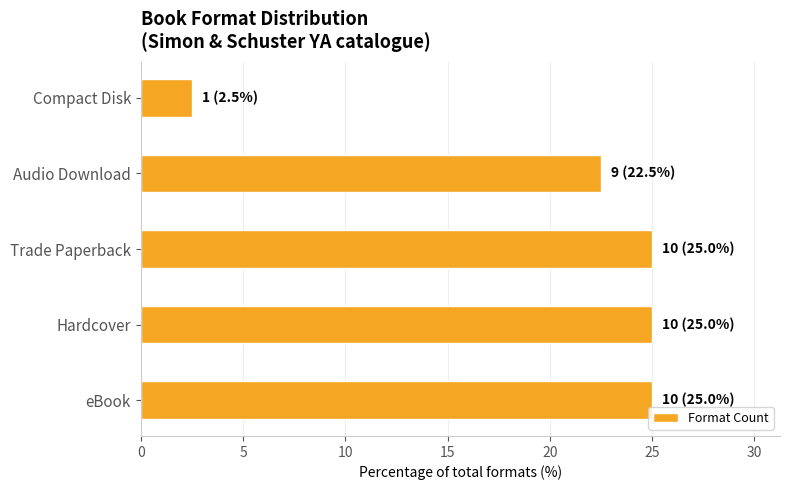

True or false: the data shows 25.0 at Hardcover.

True